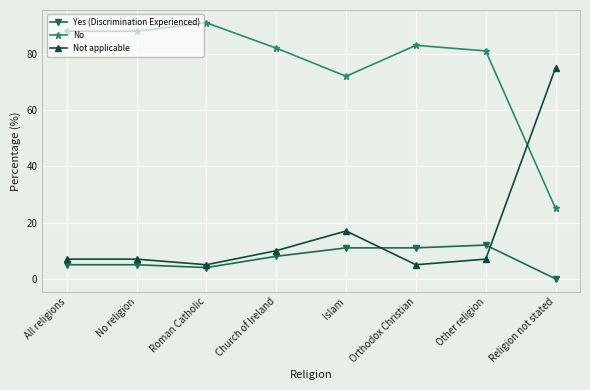

Which category has the highest value across all series?

Roman Catholic